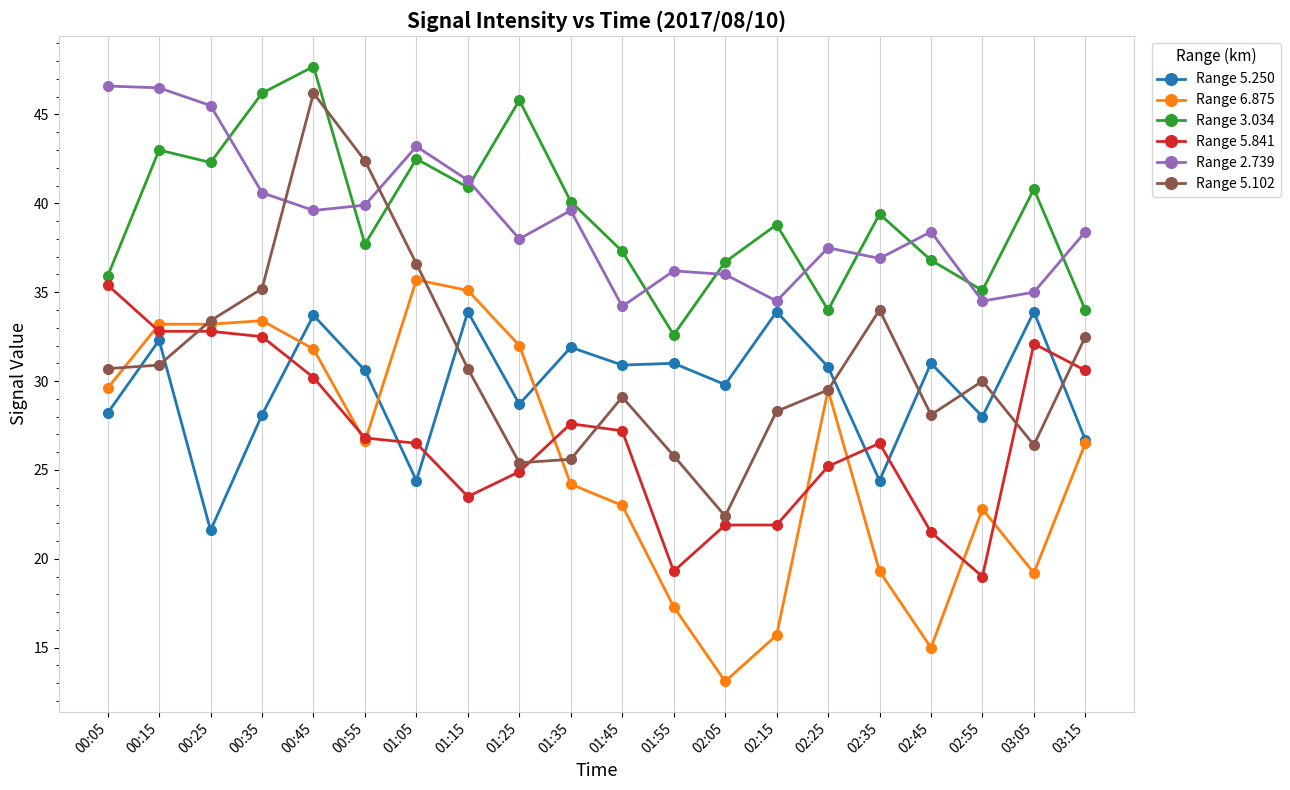

Is it true that Range 3.034 equals 16.3 at 02:25?

False